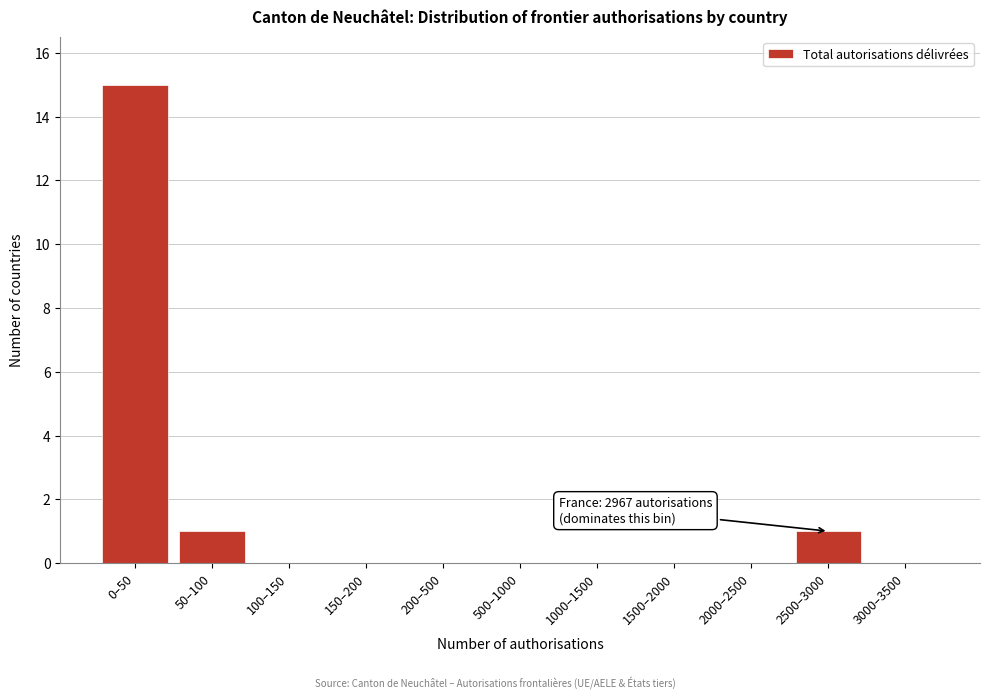

Reading left to right, extract all data points from this chart.

0–50=15	50–100=1	100–150=0	150–200=0	200–500=0	500–1000=0	1000–1500=0	1500–2000=0	2000–2500=0	2500–3000=1	3000–3500=0